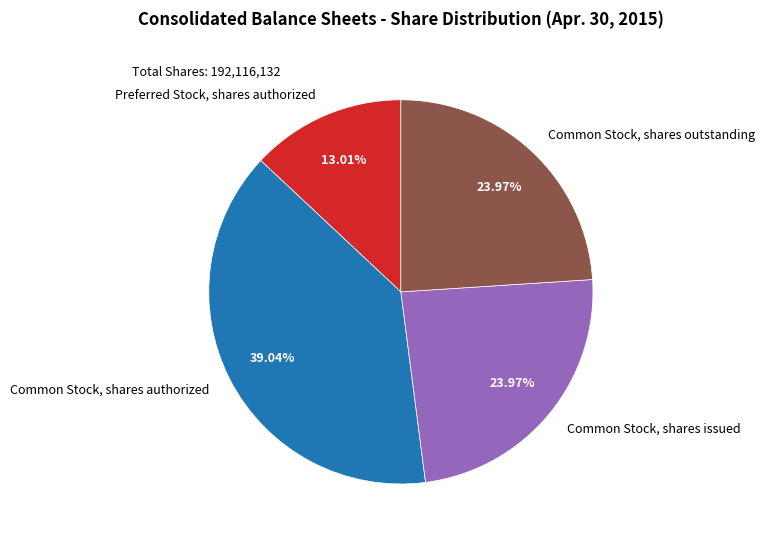

To the nearest percent, what is the average slice percentage?

25%